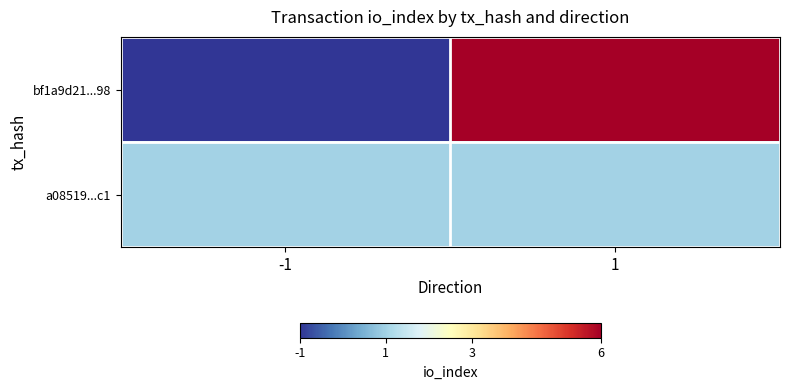

What is the minimum value shown in the chart?

-1